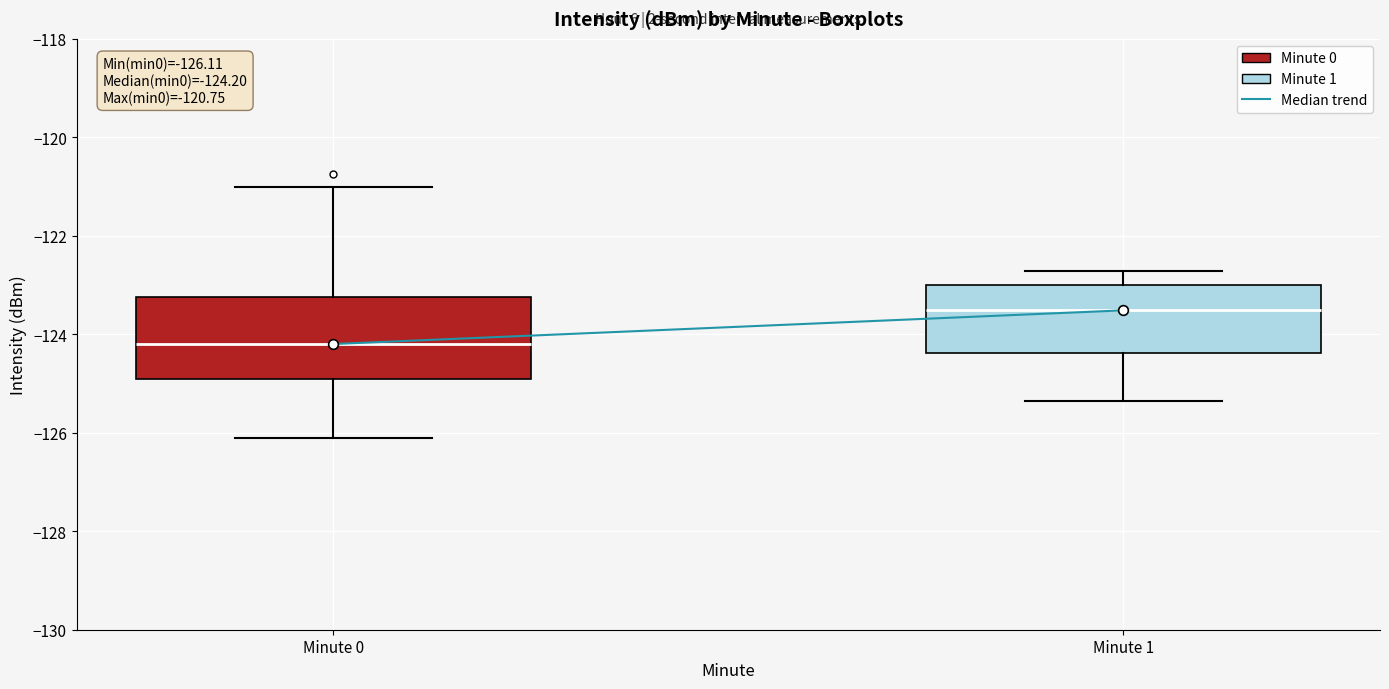

Which box's median line is the lowest?

Minute 0